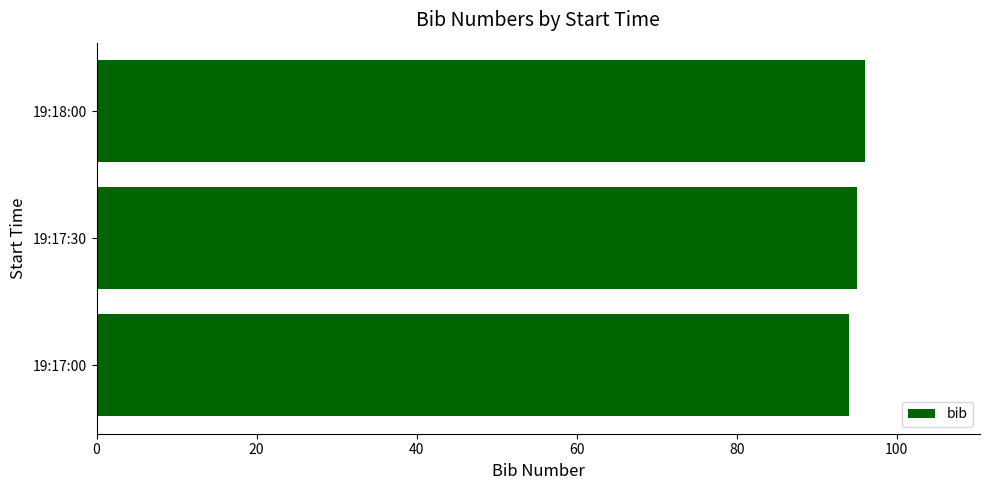

What is the sum of all values?

285